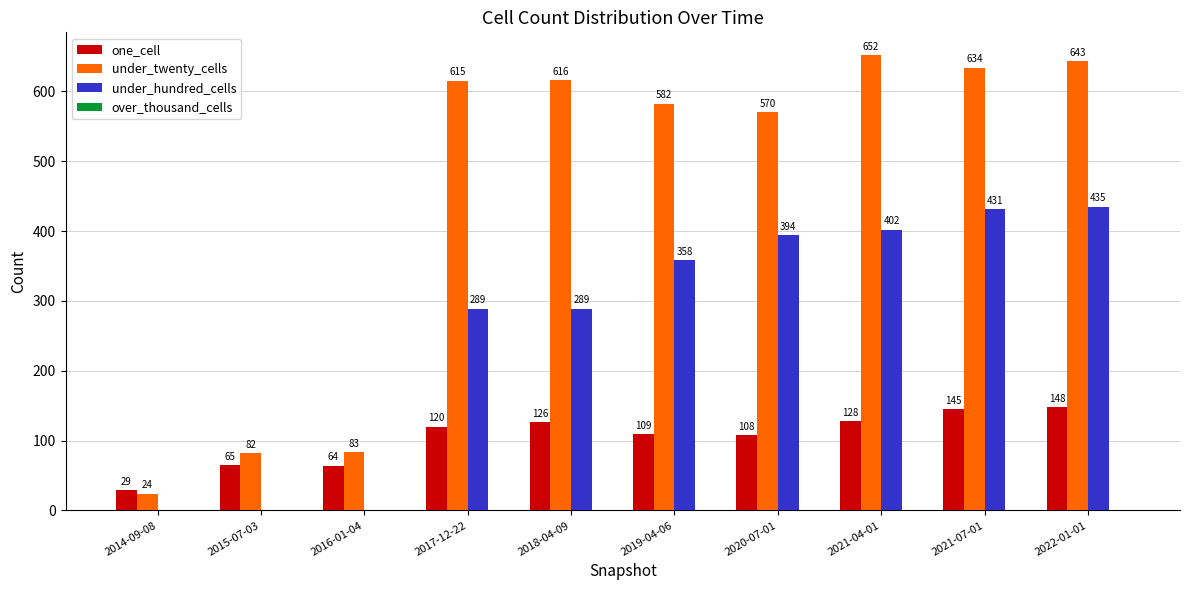

Which series has the widest spread of values?

under_twenty_cells